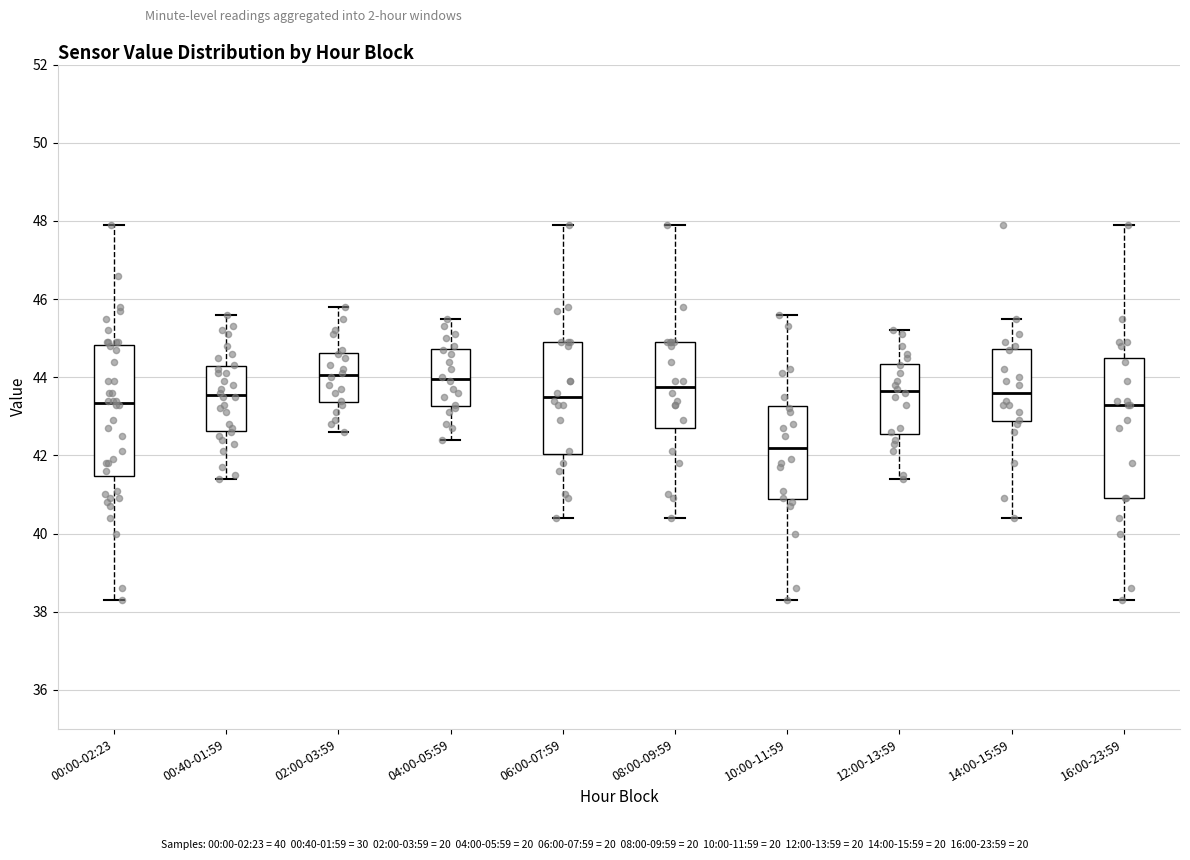

Comparing the boxes themselves (not the whiskers), which one is the tallest?

16:00-23:59